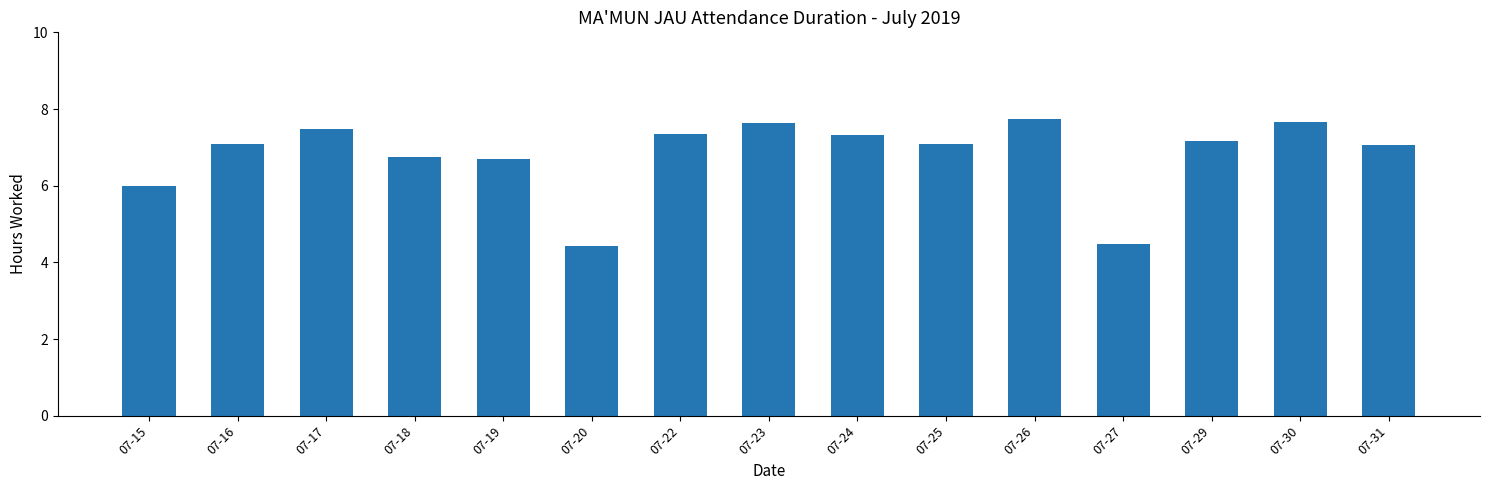

What is the sum of the values at 07-17 and 07-26?

15.2